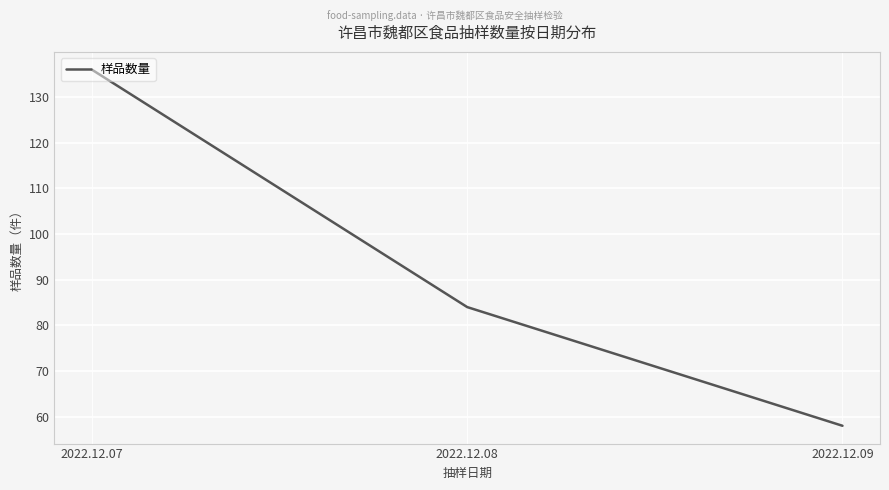

How many lines are shown in the chart?

1